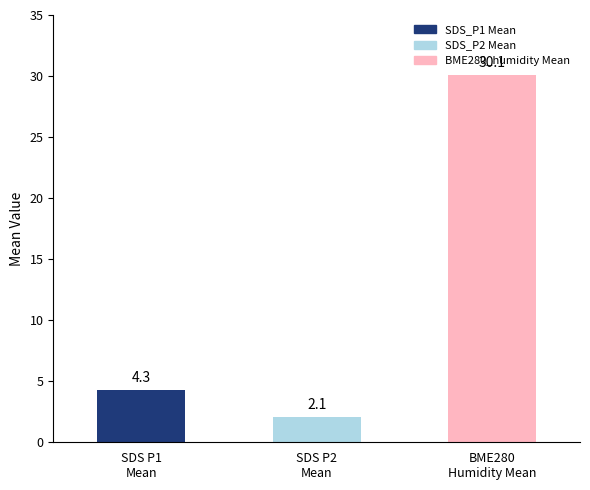

What is the average value?

12.2